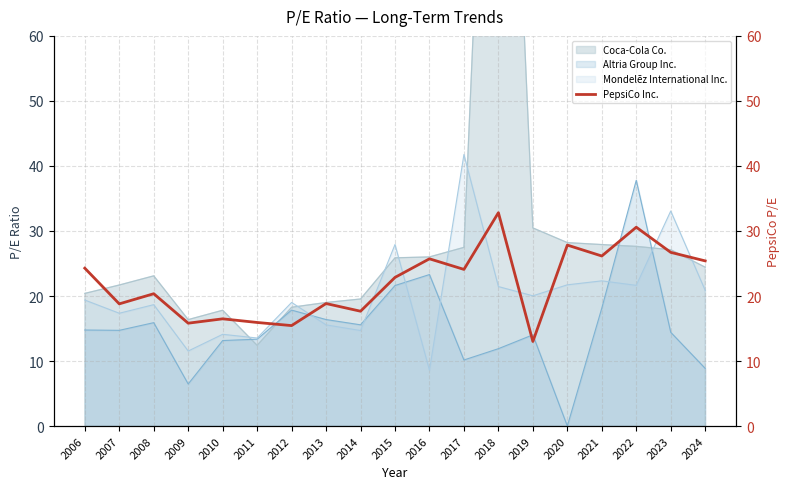

What is the change in value from 2009 to 2020?

+12.0